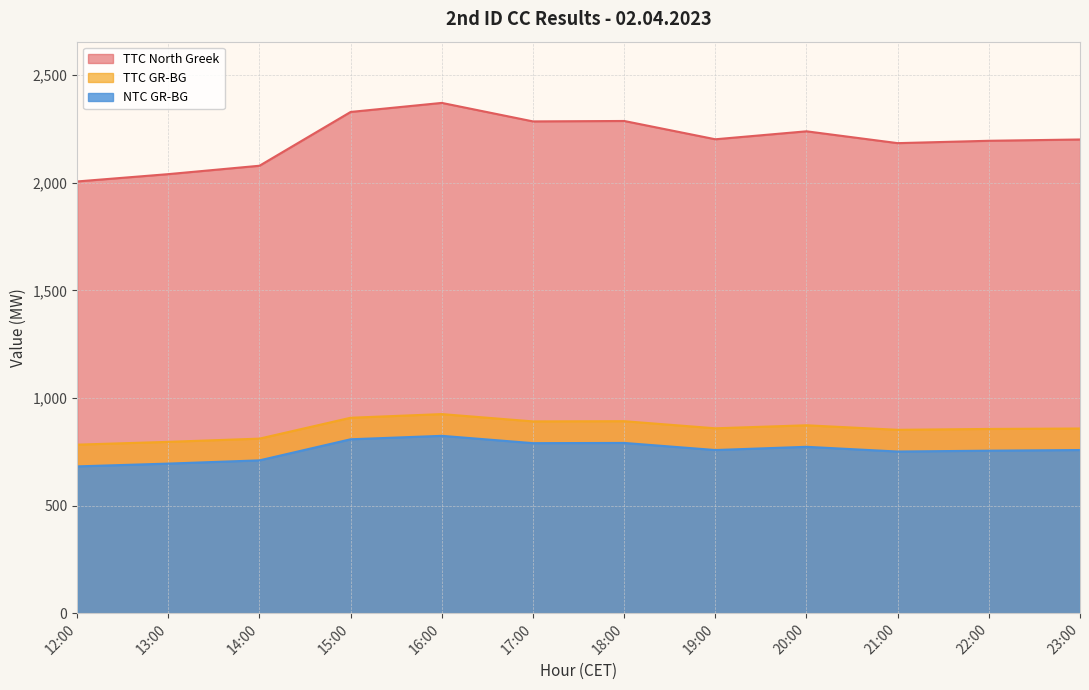

True or false: TTC GR-BG has a value of 891 at 17:00.

True